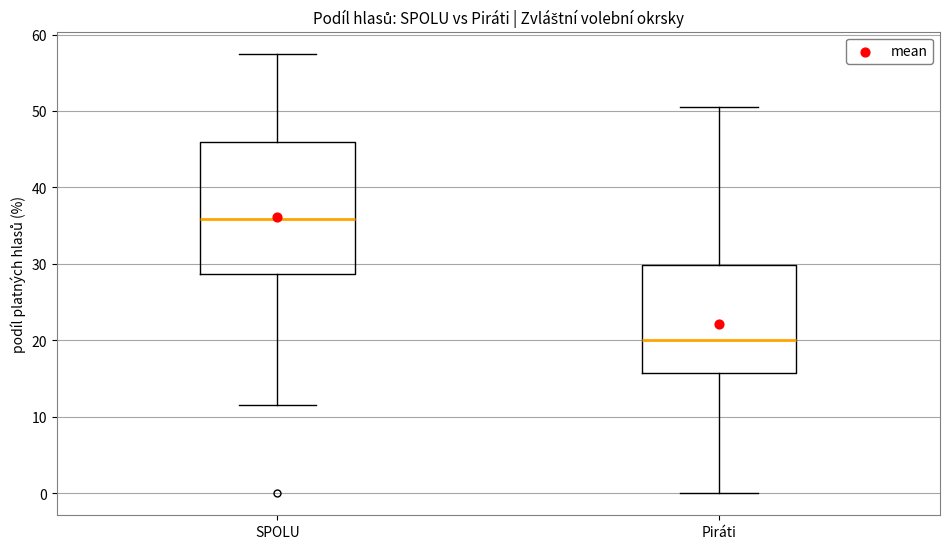

Where does the upper whisker of the box for Piráti end on the y-axis? The values are not printed on the chart, so give them approximately, as read against the axis.

51